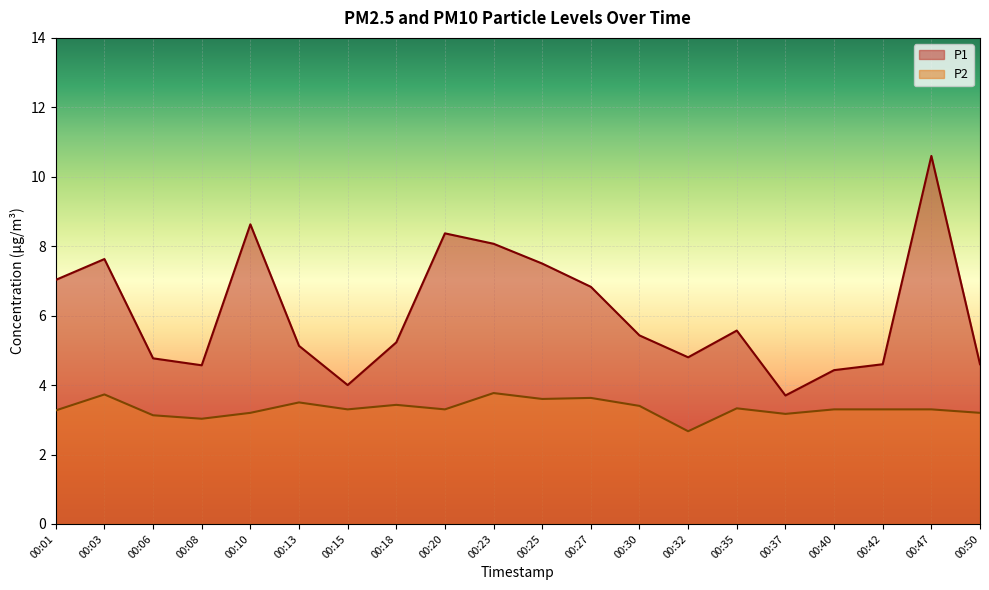

At which category does P2 reach its first local peak?

00:03